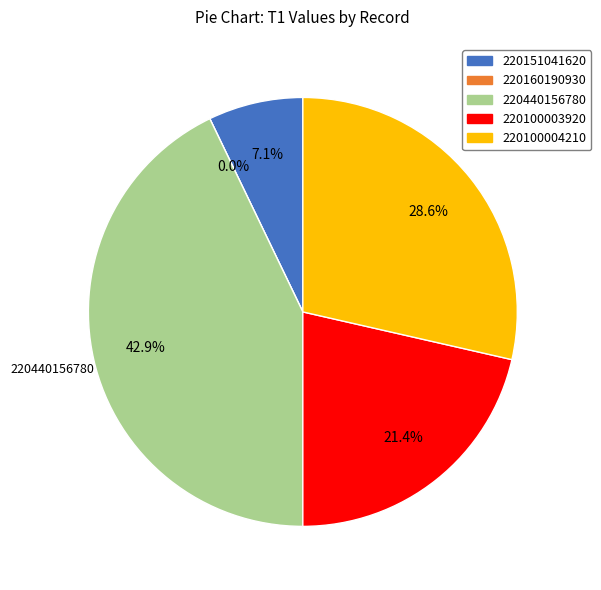

To the nearest percent, what portion does 220440156780 represent?

43%